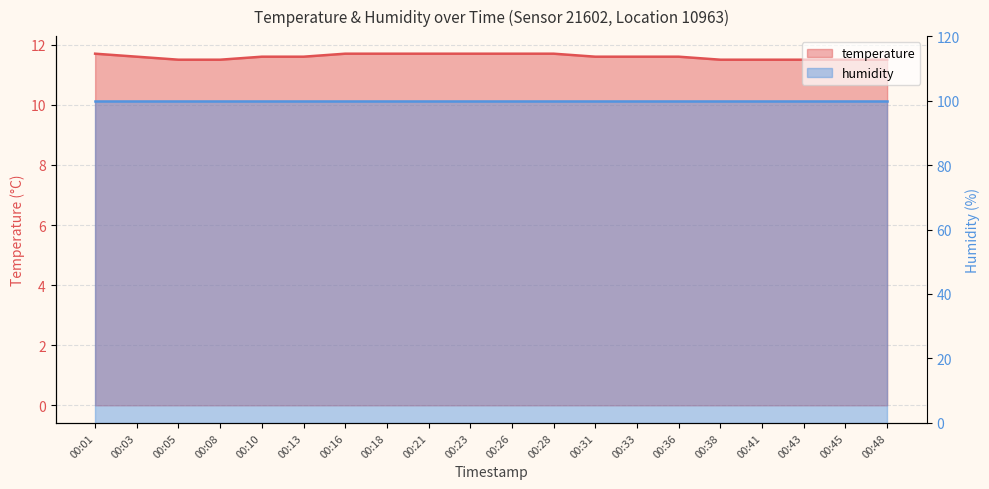

What is the difference between the second highest and second lowest values?

0.2